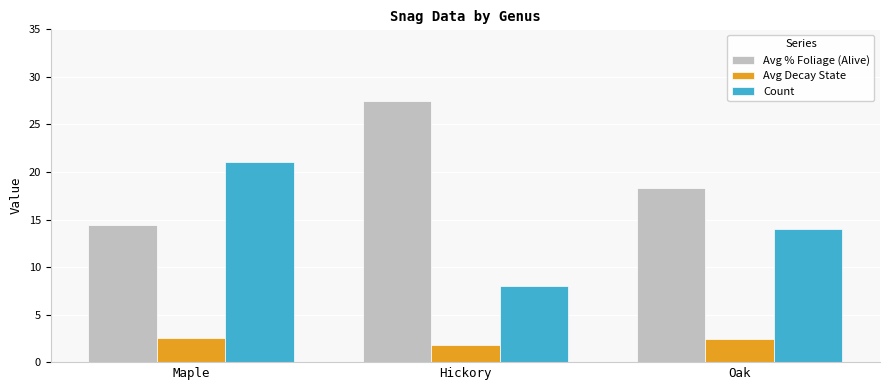

Read the Avg Decay State value at Oak.

2.4